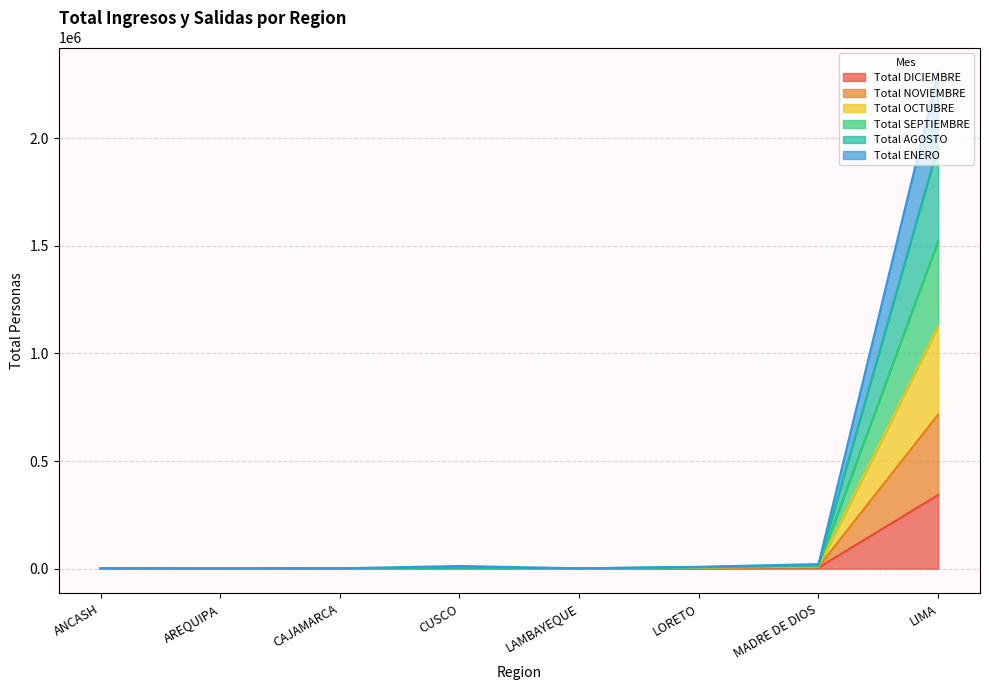

At which label does Total OCTUBRE reach its peak?

LIMA